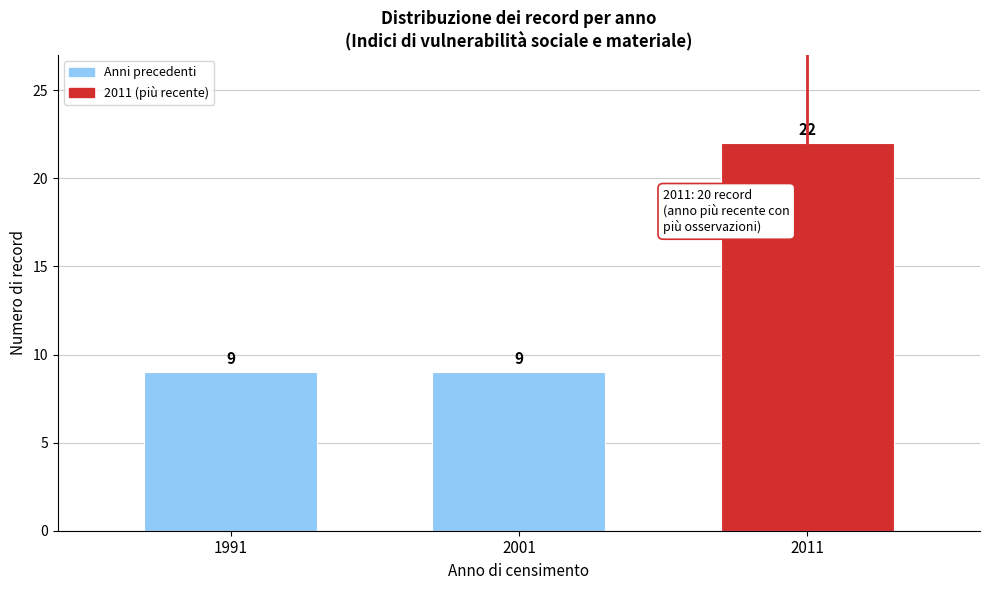

Reading left to right, extract all data points from this chart.

9	9	22